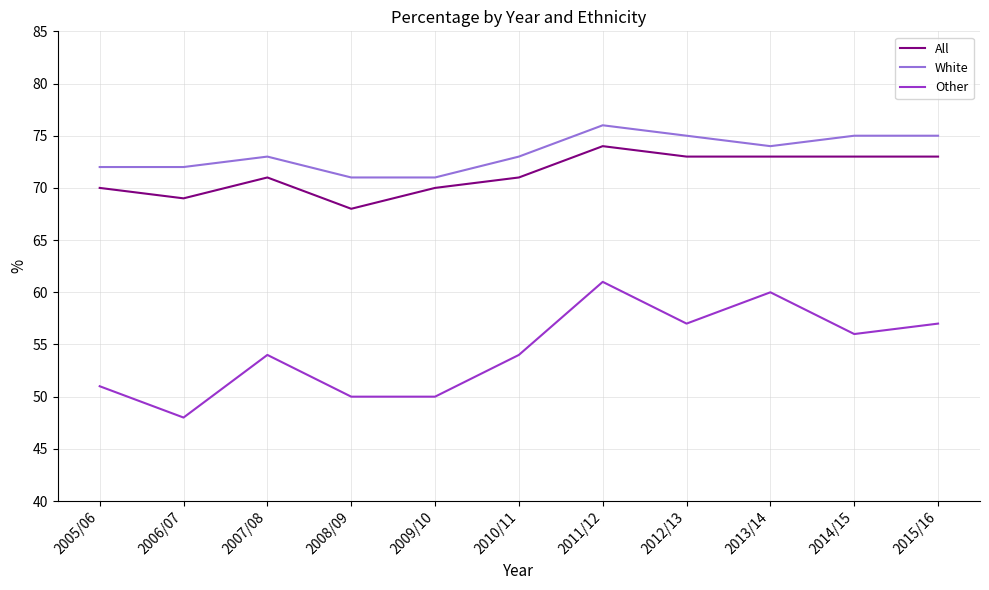

What position from the right is 2010/11?

6